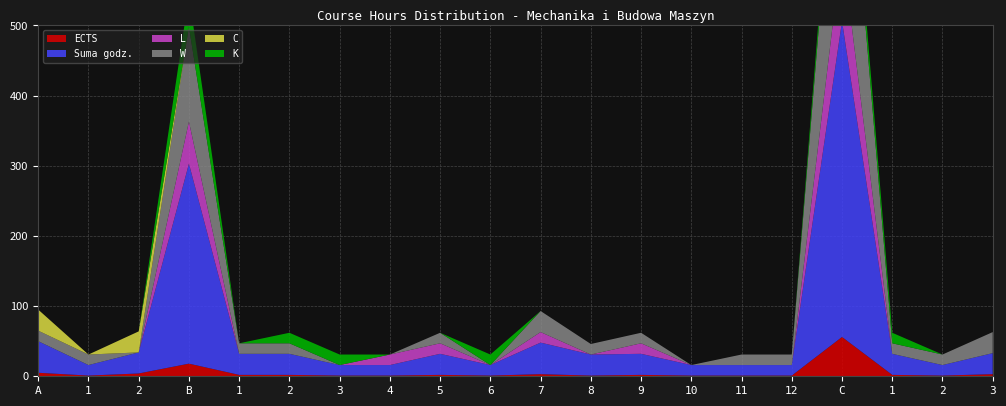

Reading left to right, transcribe all the data shown in this chart.

ECTS: A=5	1=1	2=4	B=18	1=2	2=2	3=1	4=1	5=2	6=1	7=3	8=1	9=2	10=1	11=1	12=1	C=56	1=2	2=1	3=3
Suma godz.: A=45	1=15	2=30	B=285	1=30	2=30	3=15	4=15	5=30	6=15	7=45	8=30	9=30	10=15	11=15	12=15	C=450	1=30	2=15	3=30
L: A=0	1=0	2=0	B=60	1=0	2=0	3=0	4=15	5=15	6=0	7=15	8=0	9=15	10=0	11=0	12=0	C=105	1=0	2=0	3=0
W: A=15	1=15	2=0	B=135	1=15	2=15	3=0	4=0	5=15	6=0	7=30	8=15	9=15	10=0	11=15	12=15	C=285	1=15	2=15	3=30
C: A=30	1=0	2=30	B=0	1=0	2=0	3=0	4=0	5=0	6=0	7=0	8=0	9=0	10=0	11=0	12=0	C=0	1=0	2=0	3=0
K: A=0	1=0	2=0	B=45	1=0	2=15	3=15	4=0	5=0	6=15	7=0	8=0	9=0	10=0	11=0	12=0	C=30	1=15	2=0	3=0